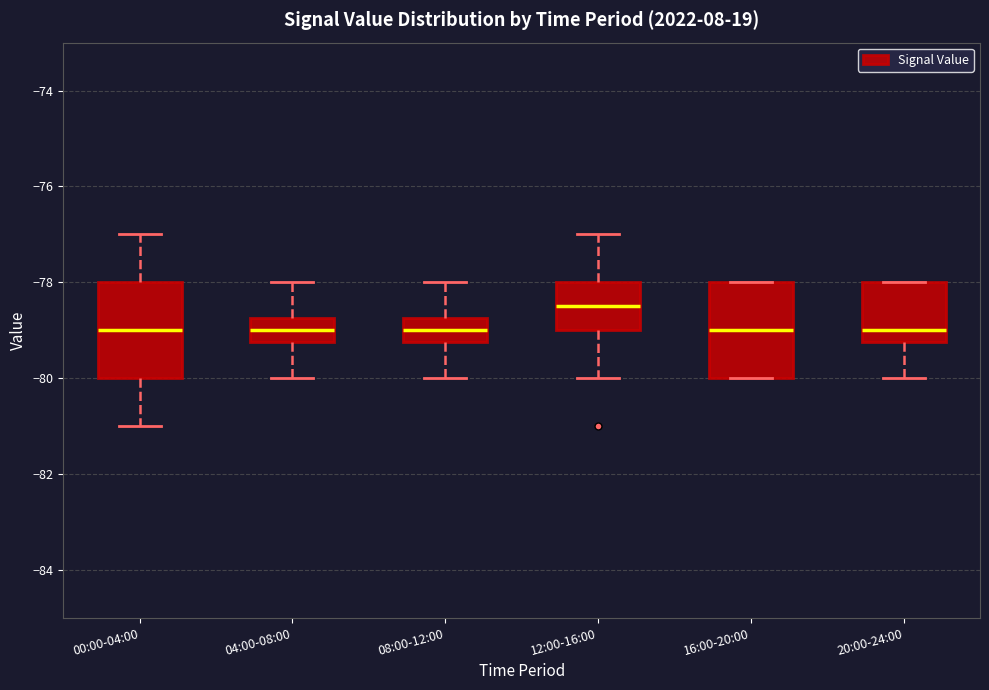

Reading left to right, transcribe this box plot: for each box, give where its median line is, the range the box spans, and where its two whiskers end, as read against the y-axis. The values are not printed on the chart, so give them approximately, as read against the axis.

00:00-04:00: median -79.0, box -80.0 to -78.0, whiskers -81.0 to -77.0
04:00-08:00: median -79.0, box -79.2 to -78.8, whiskers -80.0 to -78.0
08:00-12:00: median -79.0, box -79.2 to -78.8, whiskers -80.0 to -78.0
12:00-16:00: median -78.4, box -79.0 to -78.0, whiskers -80.0 to -77.0
16:00-20:00: median -79.0, box -80.0 to -78.0, whiskers -80.0 to -78.0
20:00-24:00: median -79.0, box -79.2 to -78.0, whiskers -80.0 to -78.0